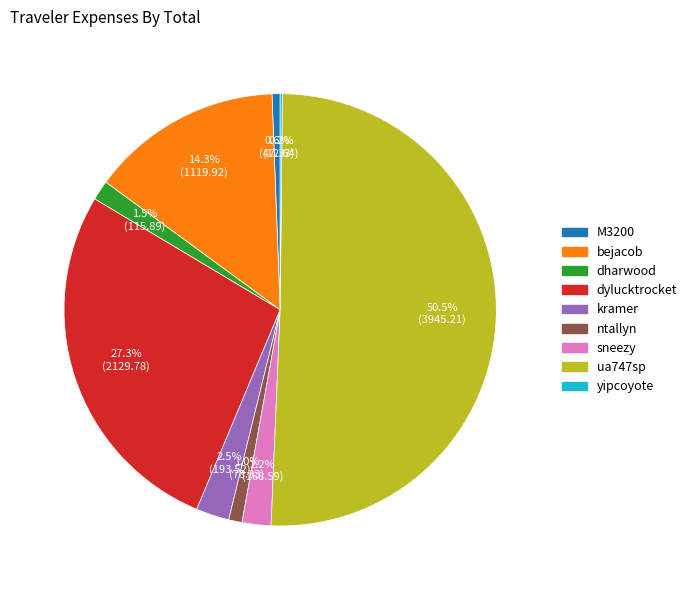

To the nearest percent, what portion does ntallyn represent?

1%